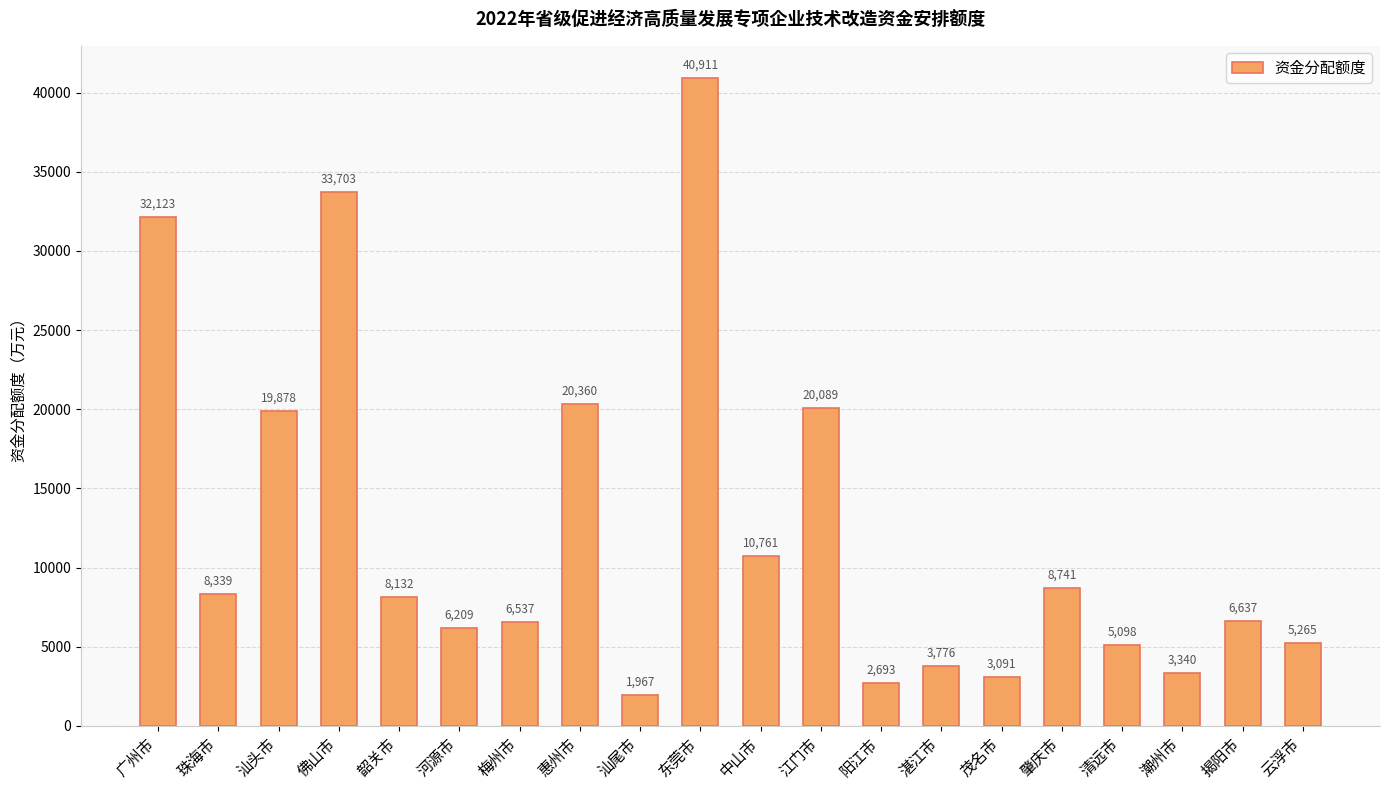

Which label corresponds to the largest value in the chart?

东莞市